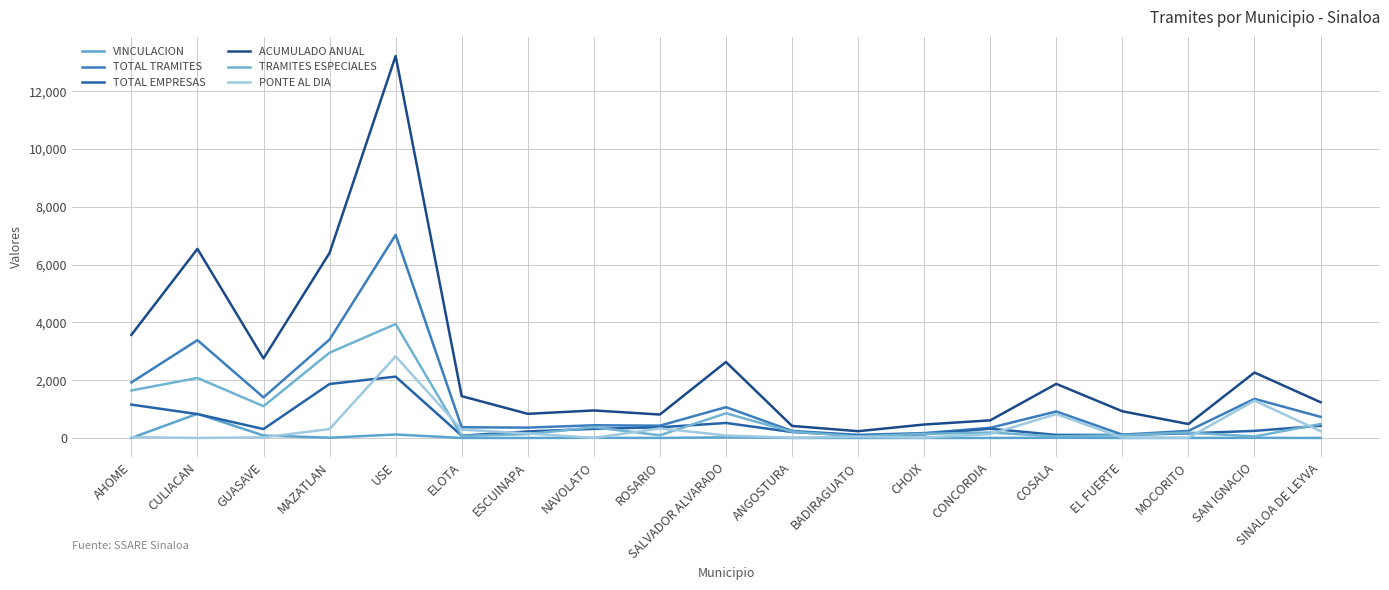

Does the chart have visible grid lines?

Yes